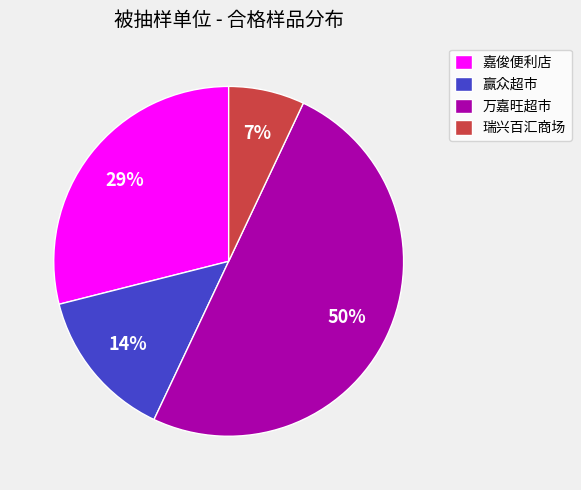

Does 瑞兴百汇商场 account for over 50% of the chart?

No